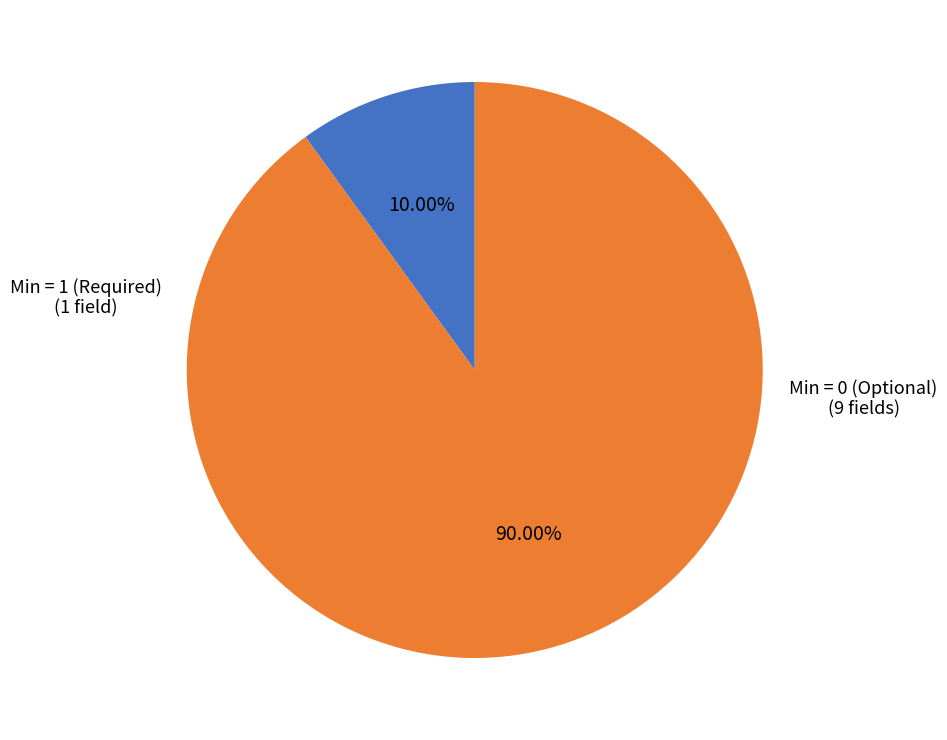

Is there a majority slice in this chart?

Yes